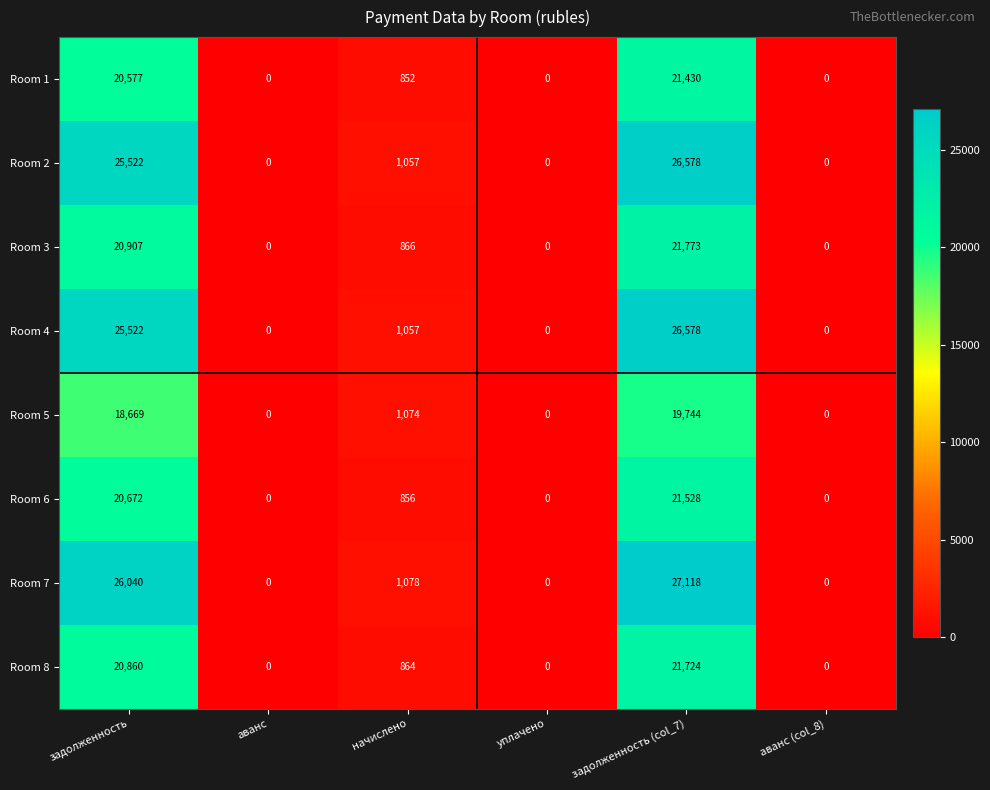

The Room 5 series shows 0 at аванс (col_8). True or false?

True